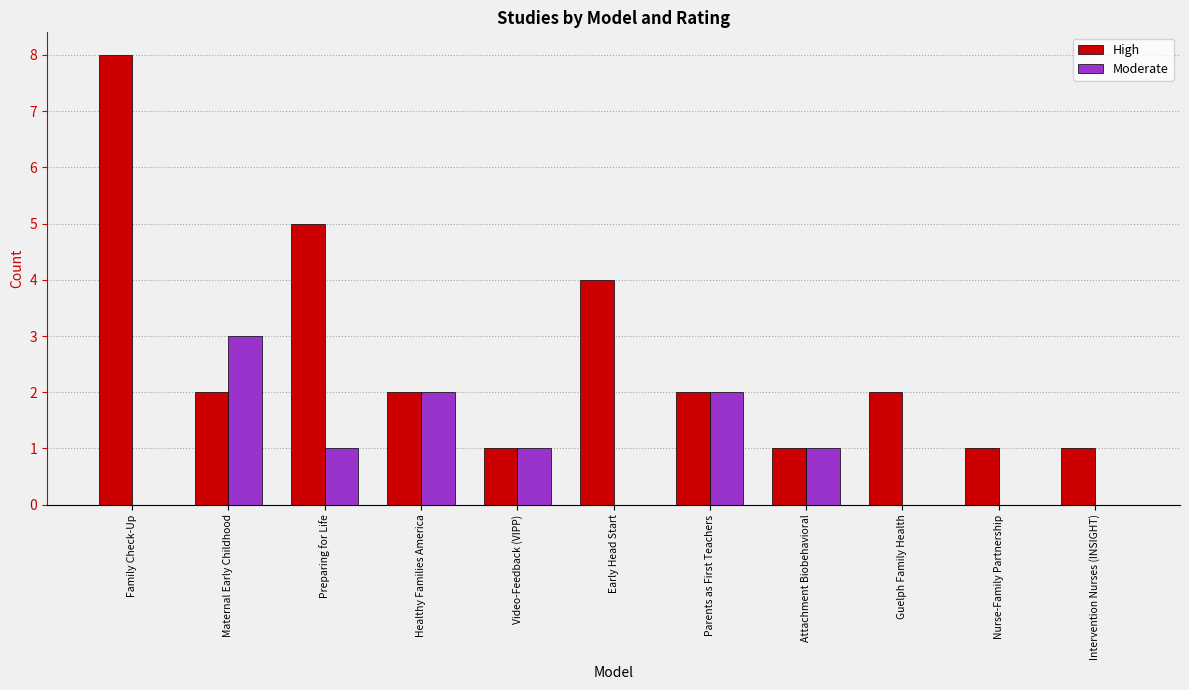

Is it true that Moderate equals 0 at Guelph Family Health?

True